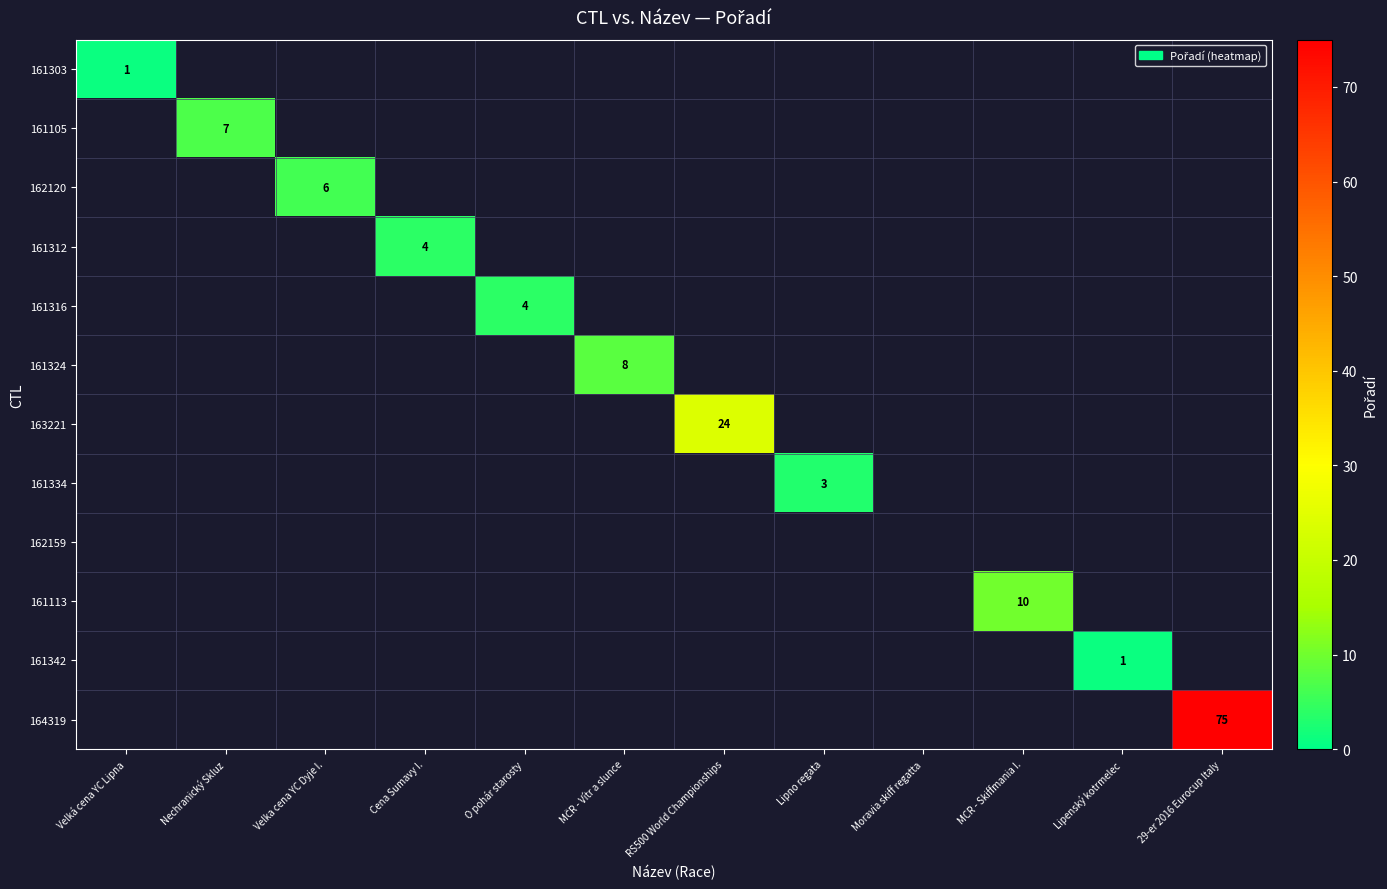

The value of 164319 at 29-er 2016 Eurocup Italy is 75. True or false?

True